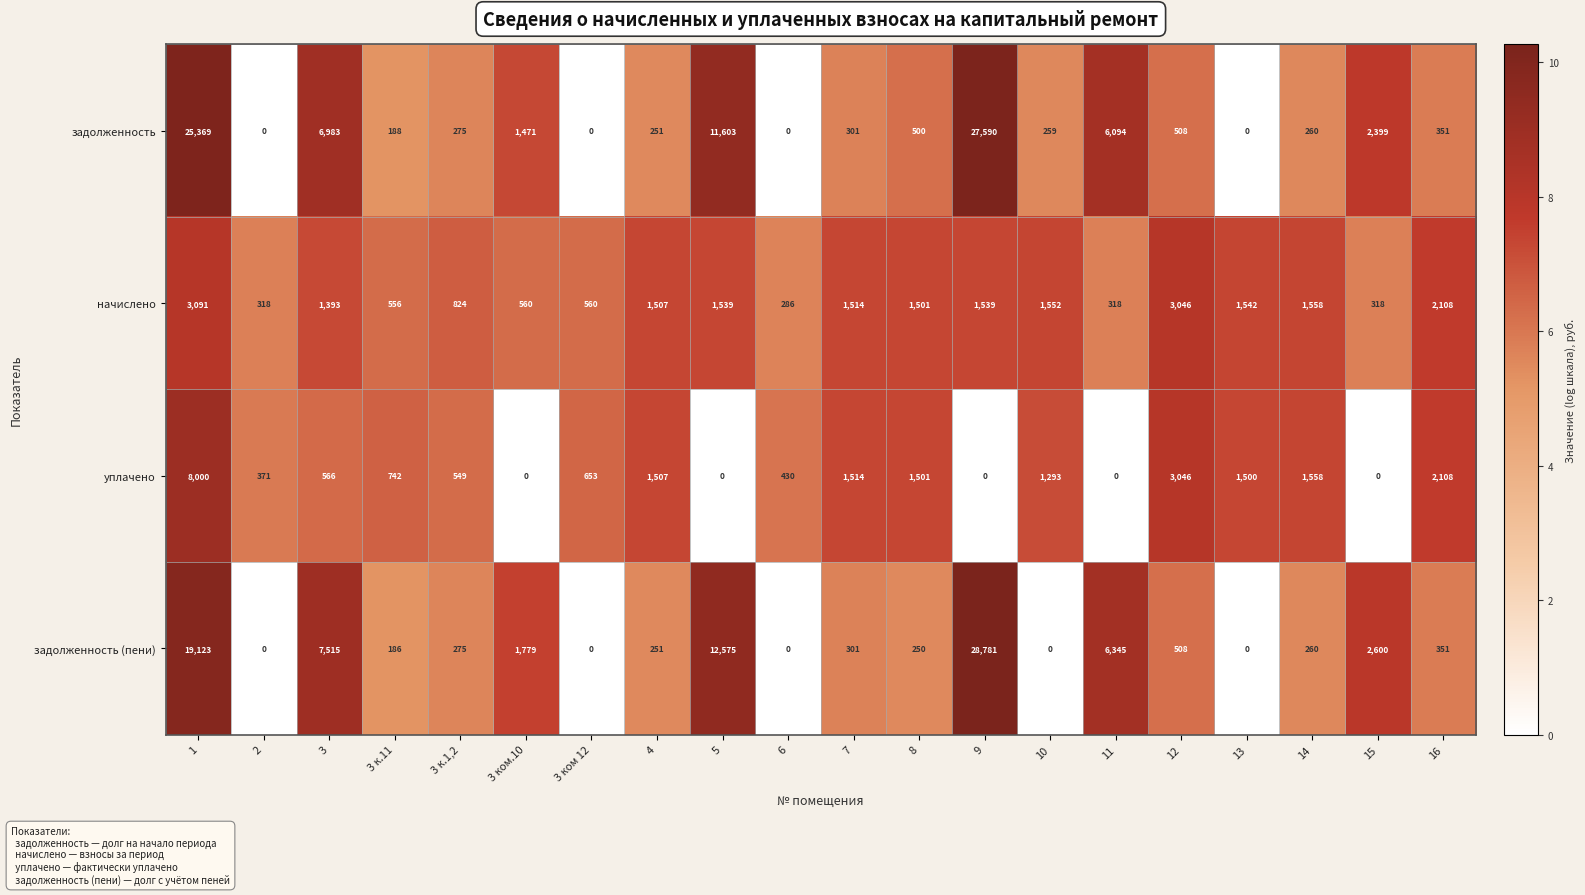

What is the difference between the highest and lowest values at 9?

28781